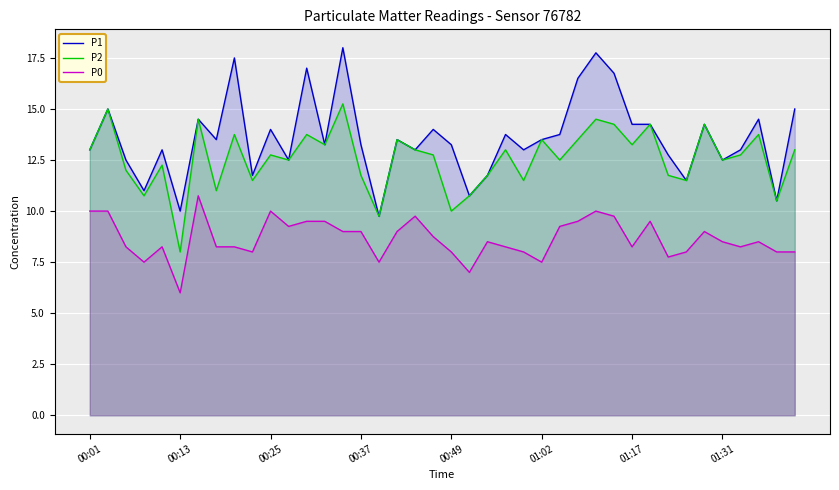

What is the spread (max minus min) of values at 00:01?

3.0